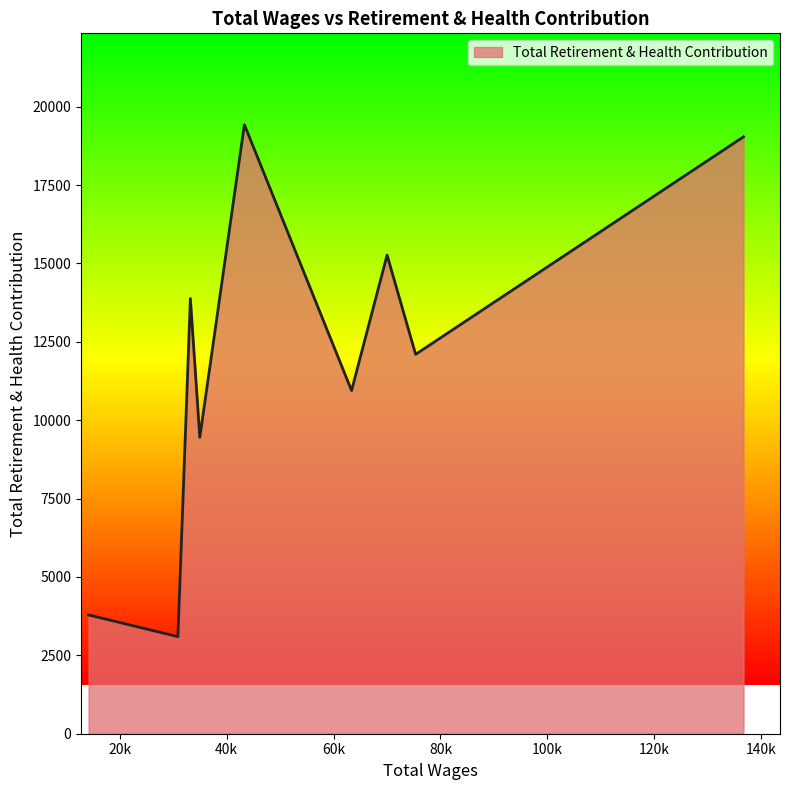

How many distinct data groups are displayed?

1